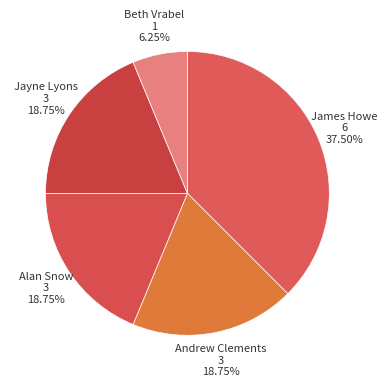

Is it true that Beth Vrabel is 6% of the pie?

True